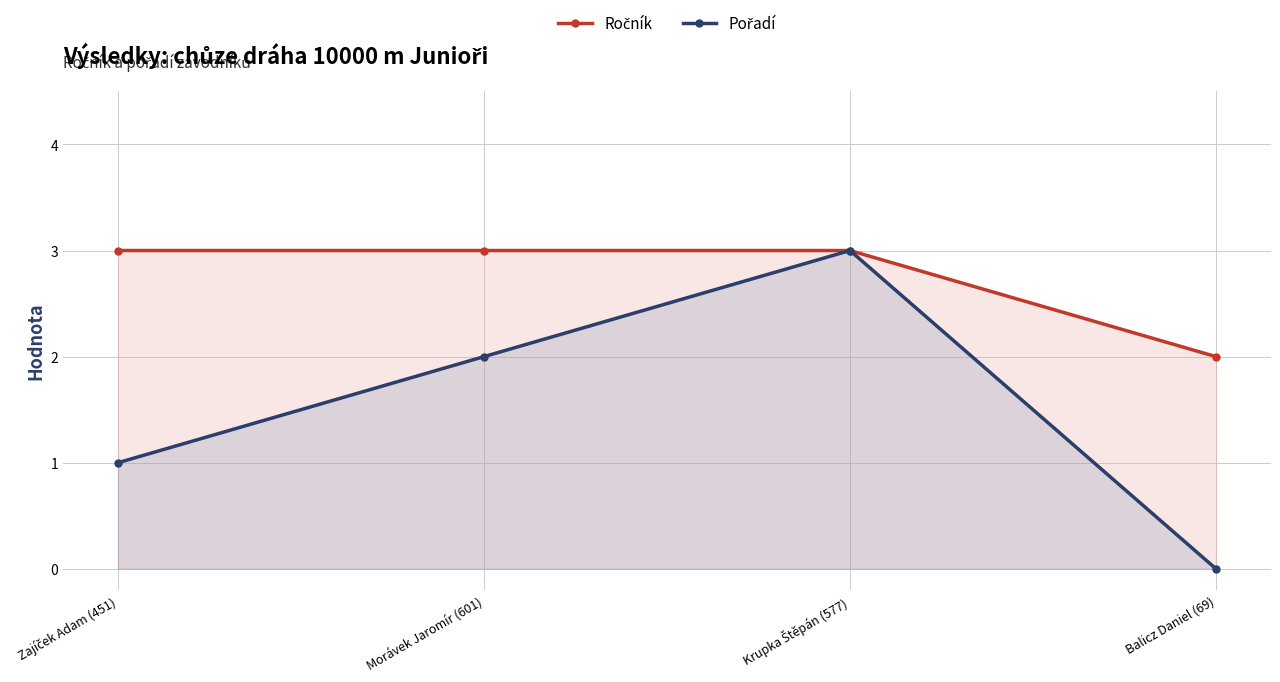

True or false: Pořadí and Ročník cross at least once.

False